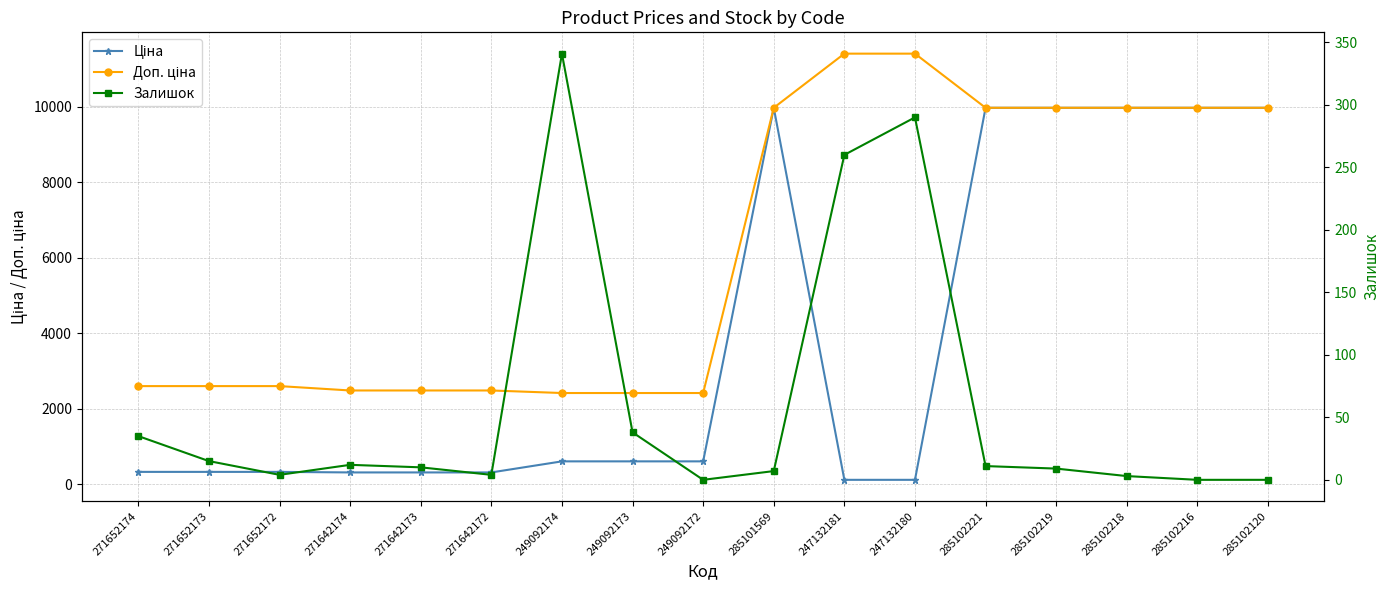

At which category does the chart reach its minimum across all series?

249092172